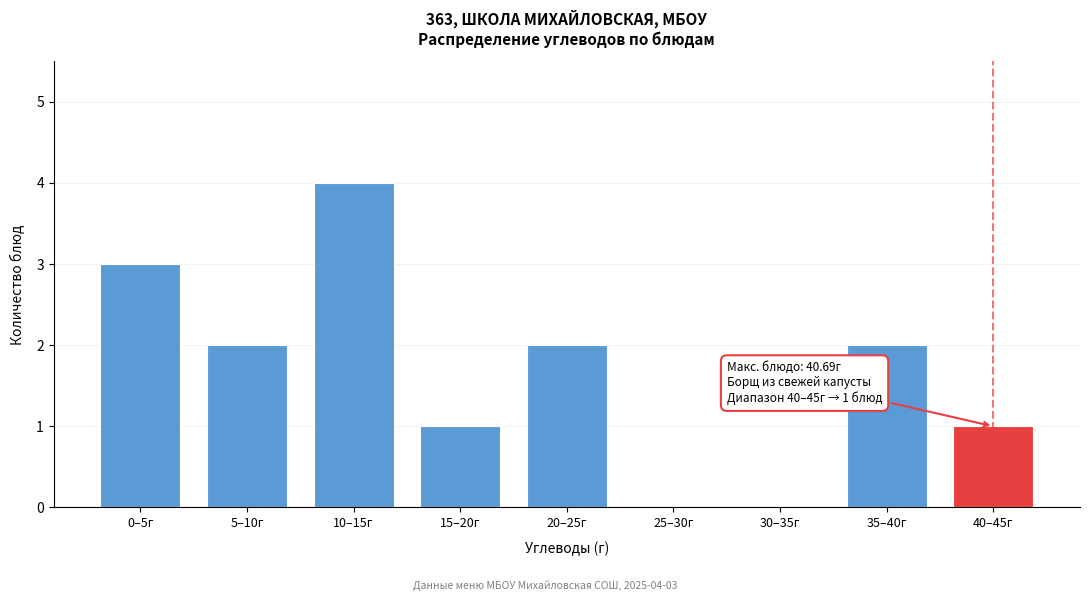

Reading left to right, extract all data points from this chart.

0–5г=3	5–10г=2	10–15г=4	15–20г=1	20–25г=2	25–30г=0	30–35г=0	35–40г=2	40–45г=1